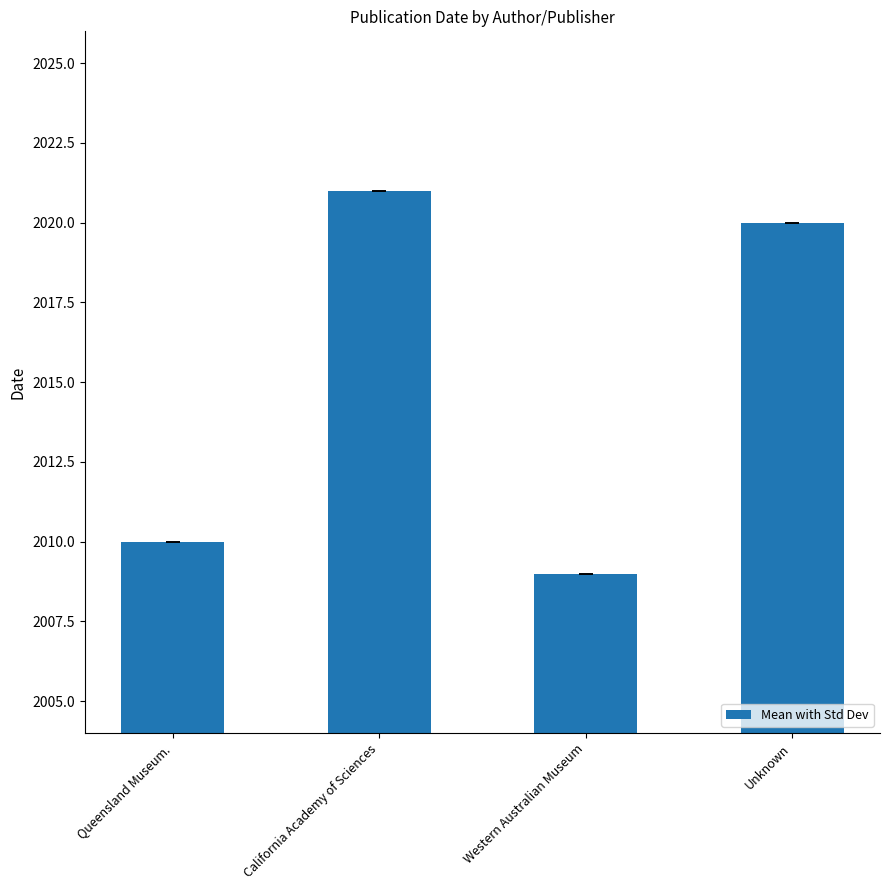

Rank the categories by value from highest to lowest.

California Academy of Sciences, Unknown, Queensland Museum., Western Australian Museum